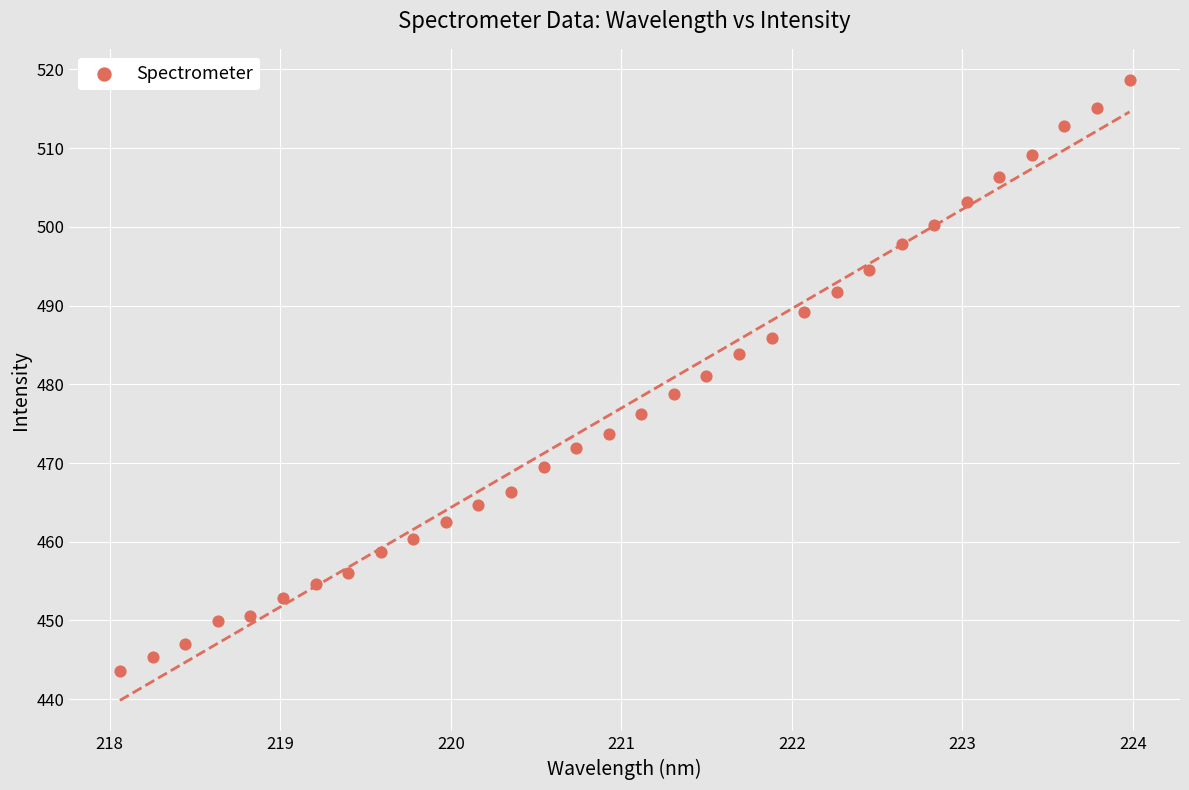

What is the range of X values (max minus min)?

5.9